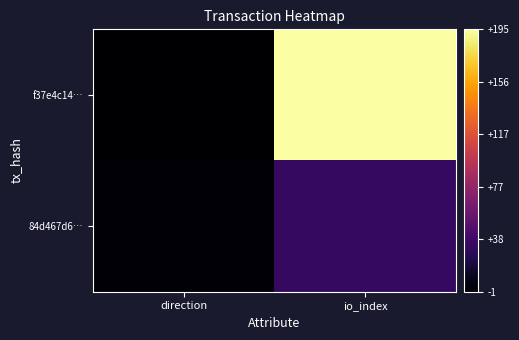

Between io_index and direction, which is larger?

io_index